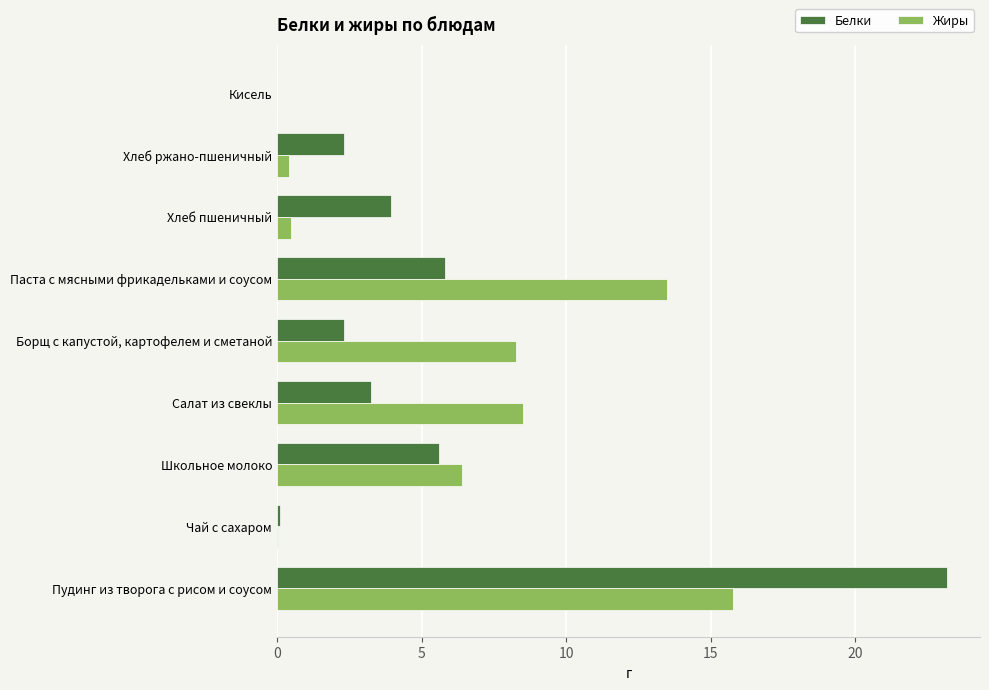

Between Пудинг из творога с рисом и соусом and Хлеб пшеничный, which series saw the biggest shift?

Белки